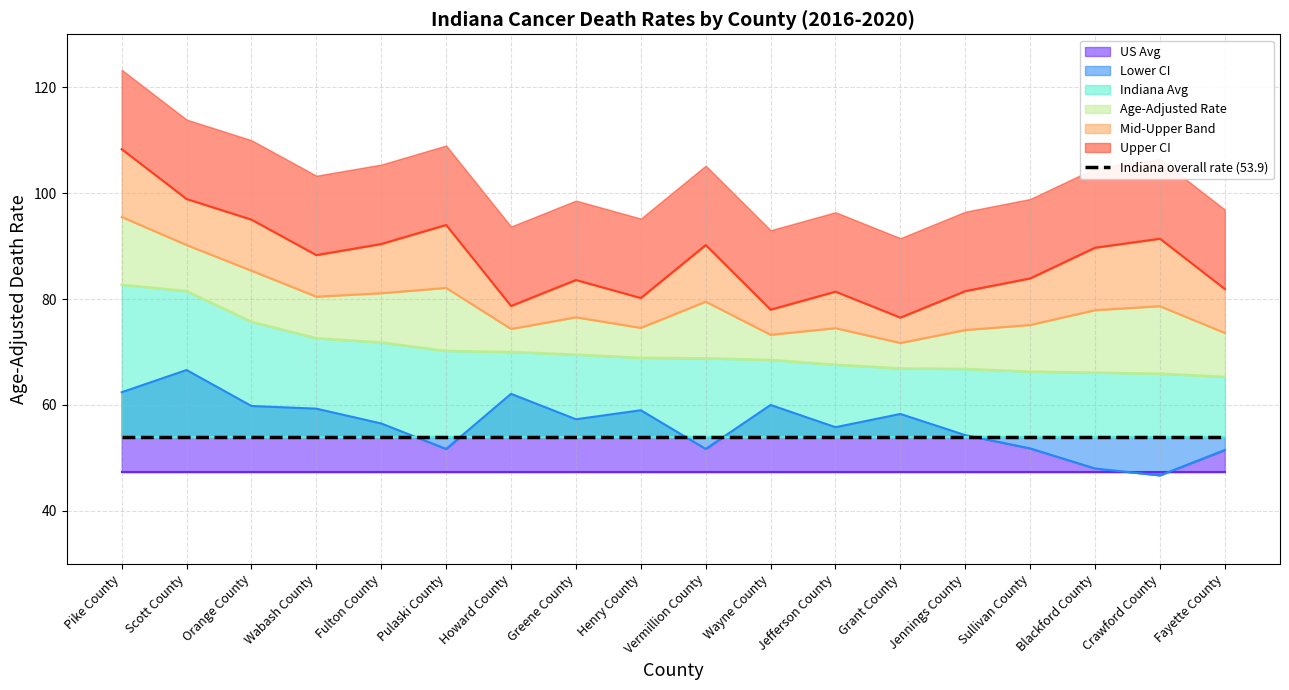

Read the Age-Adjusted Rate value at Henry County.

68.9